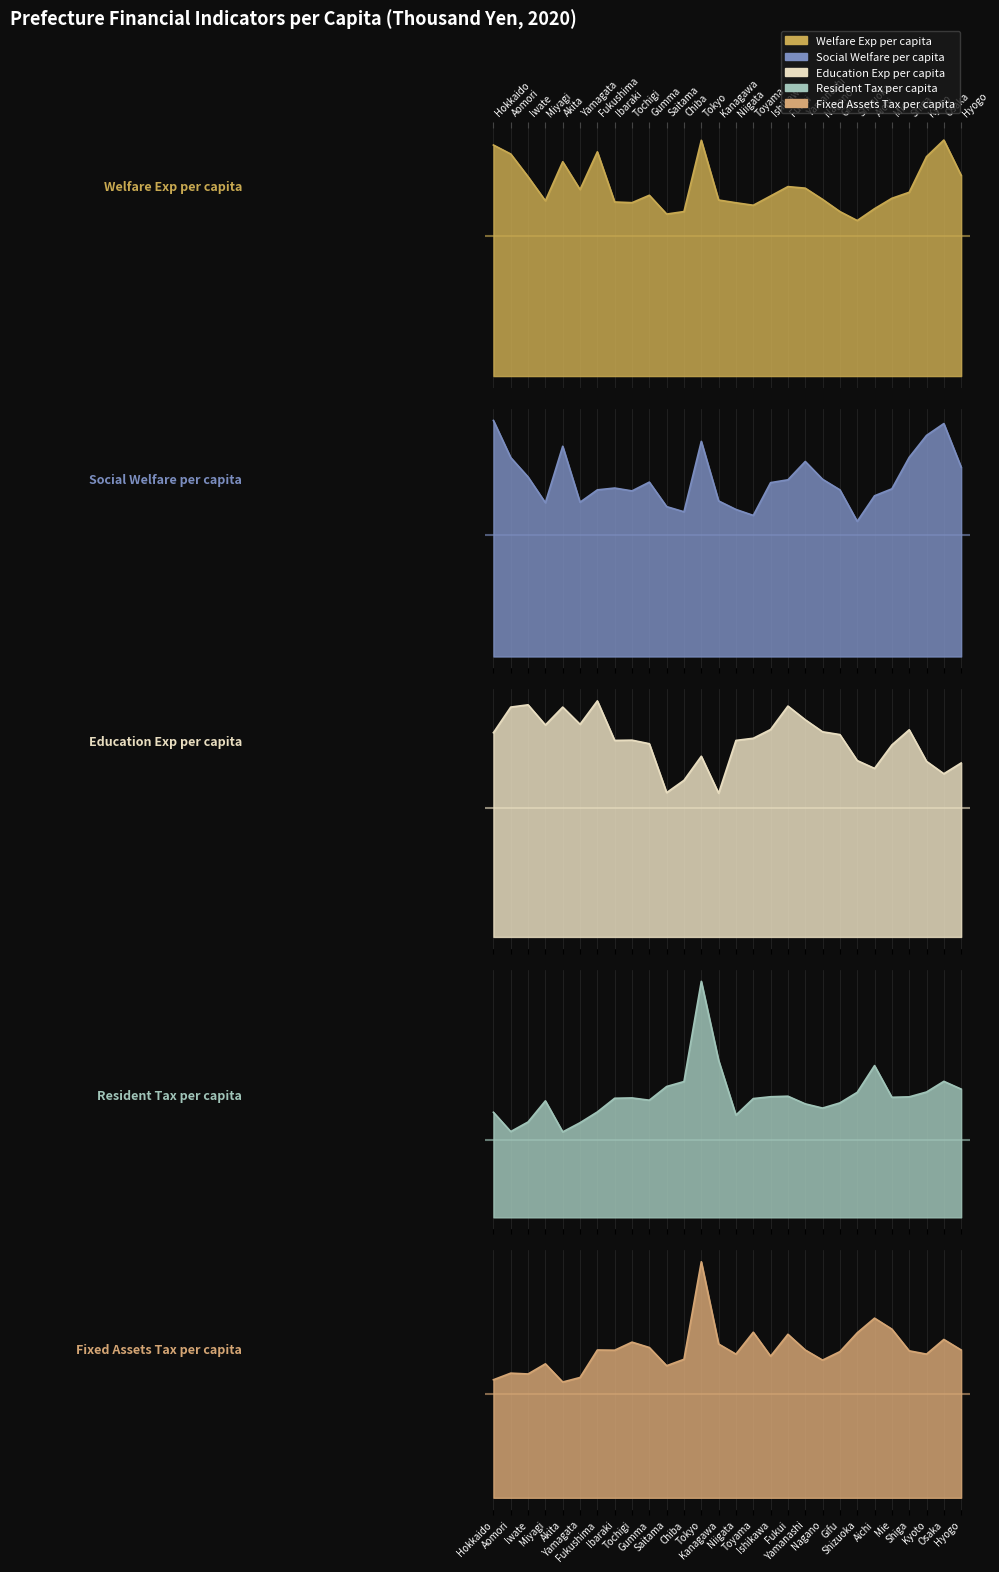

Is the value of Welfare Exp per capita at Kyoto greater than the value of Resident Tax per capita at Shiga?

Yes